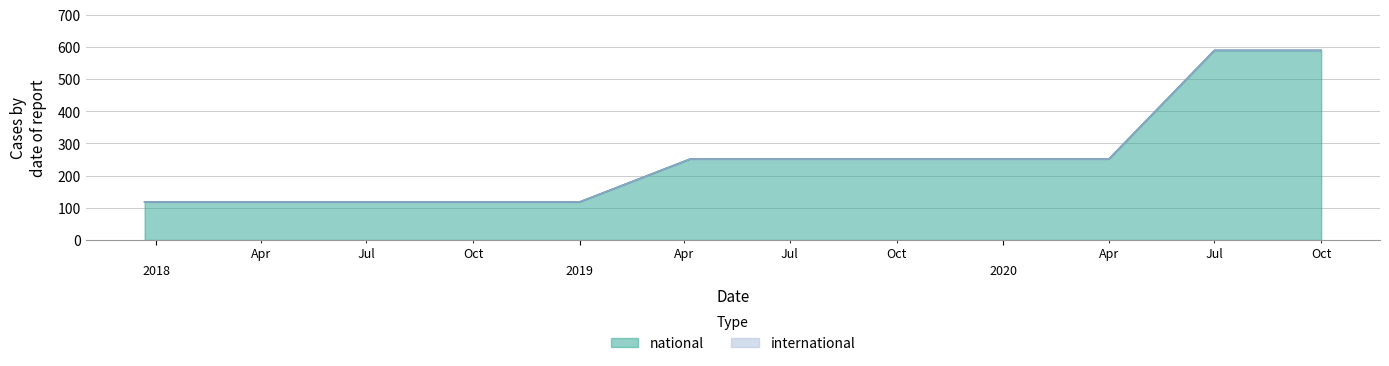

True or false: international has more than 0 points higher than both neighbors.

False